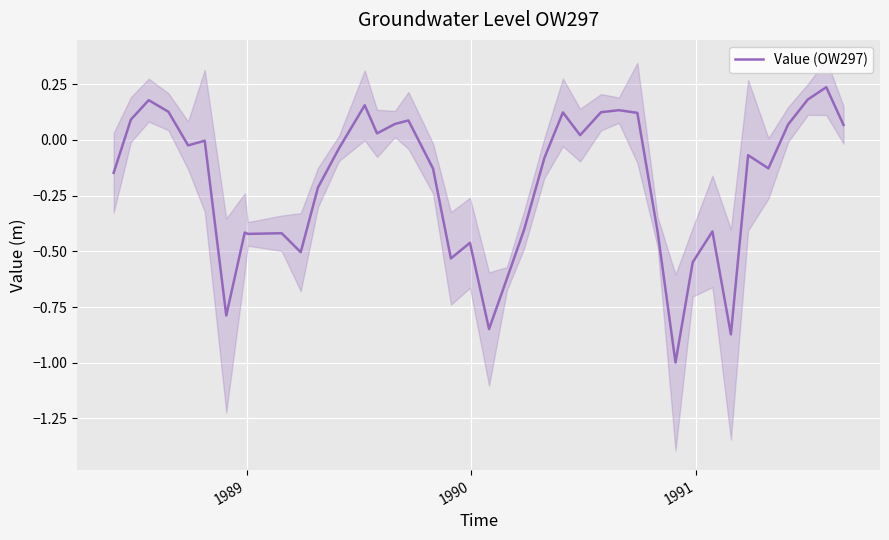

Does the chart display data point markers on the line(s)?

No